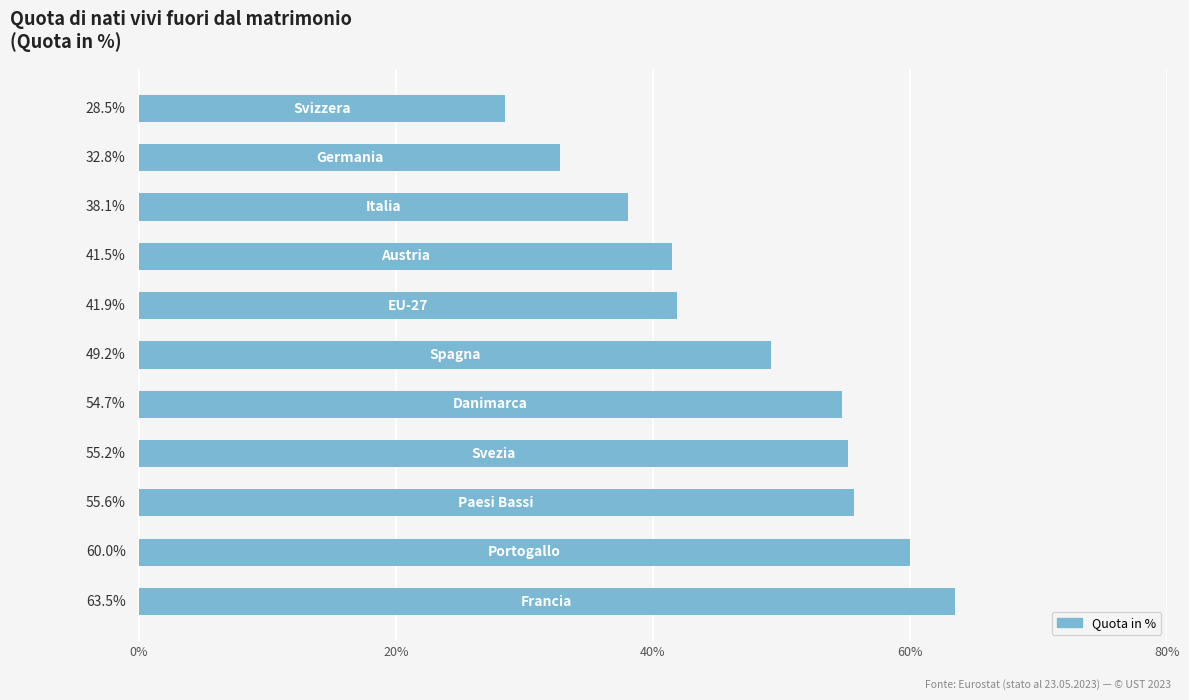

What is the greatest value displayed?

63.5